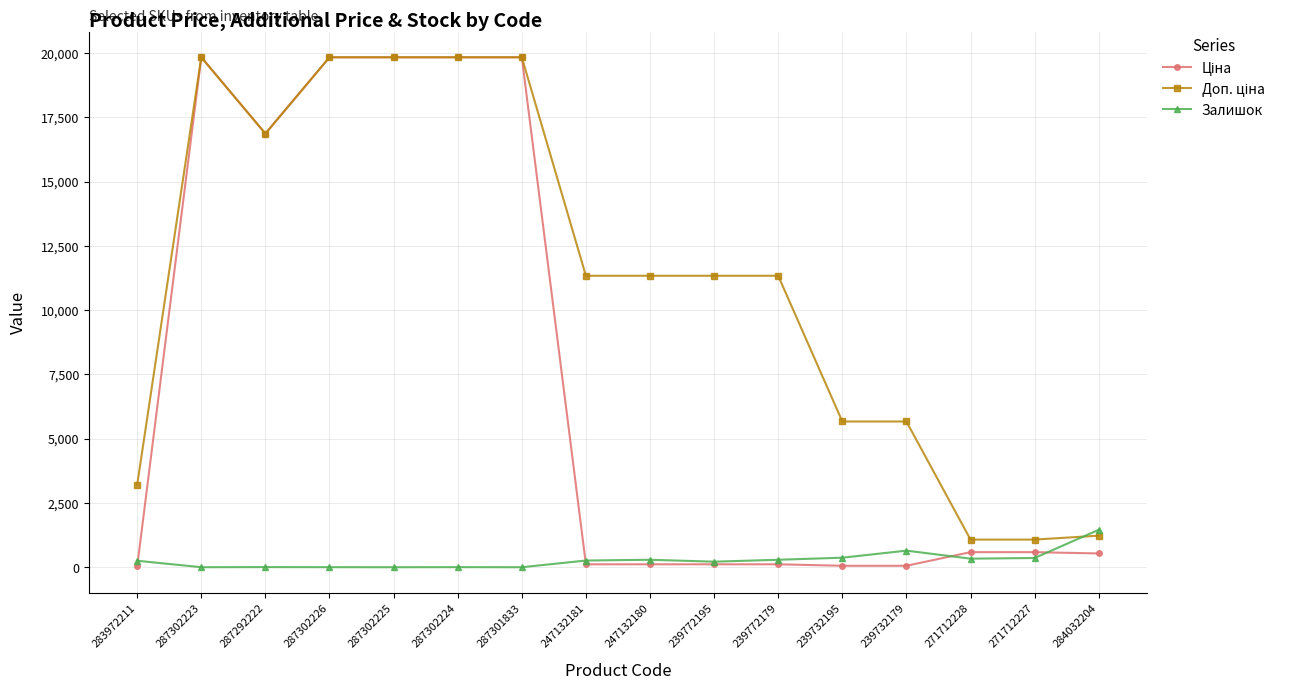

At how many categories does at least one series exceed 10330?

10